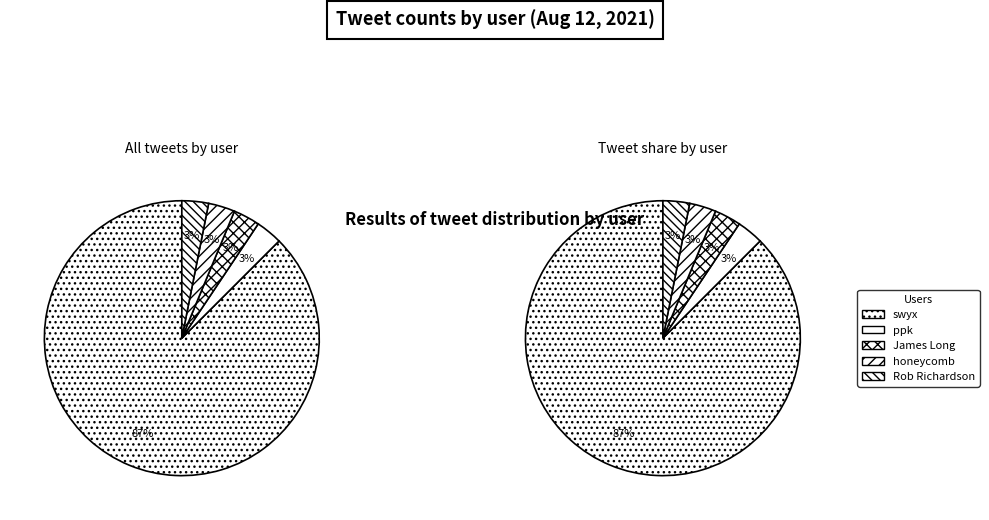

Rank the categories by value from highest to lowest.

swyx, ppk, James Long, honeycomb, Rob Richardson